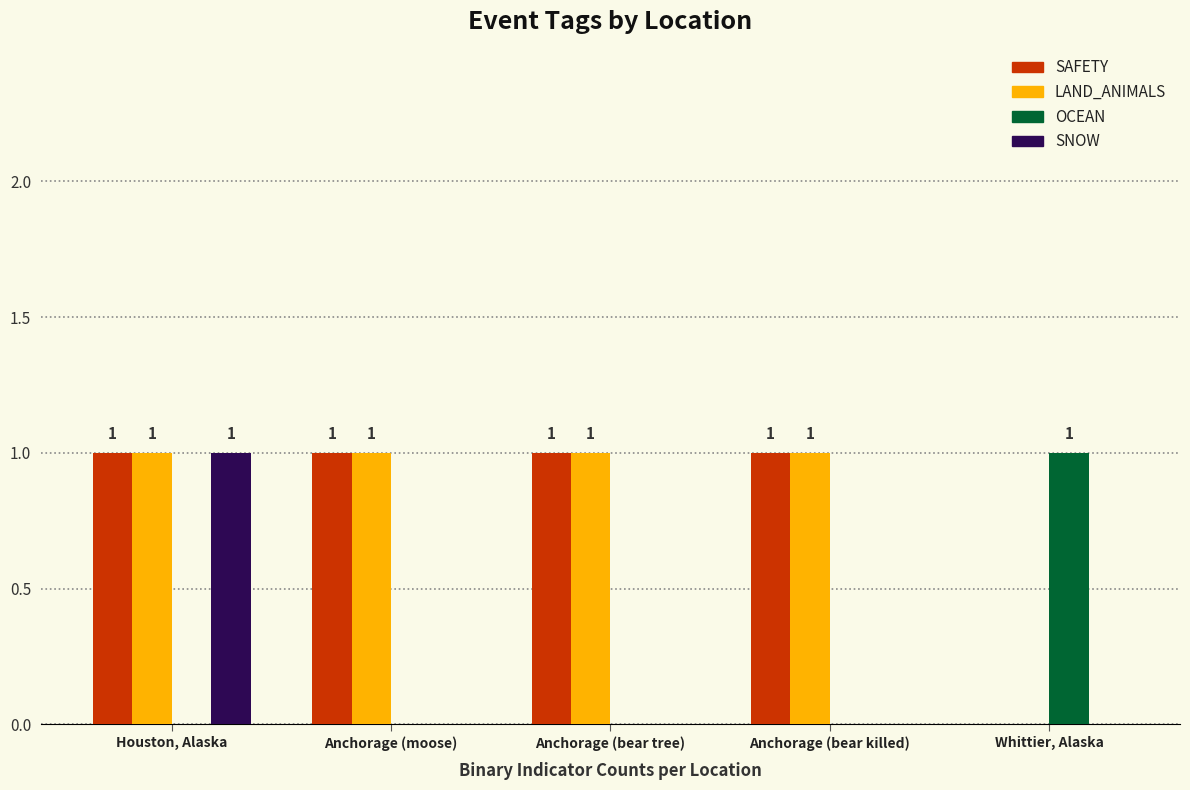

Is it true that SNOW equals 1 at Anchorage (bear killed)?

False